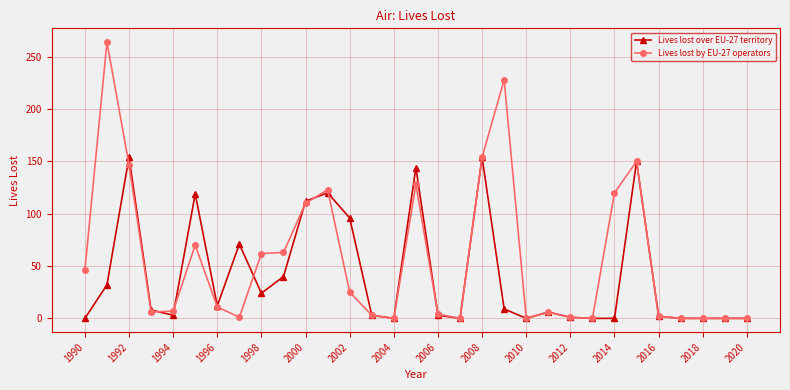

What is the highest value of the Lives lost by EU-27 operators series?

264